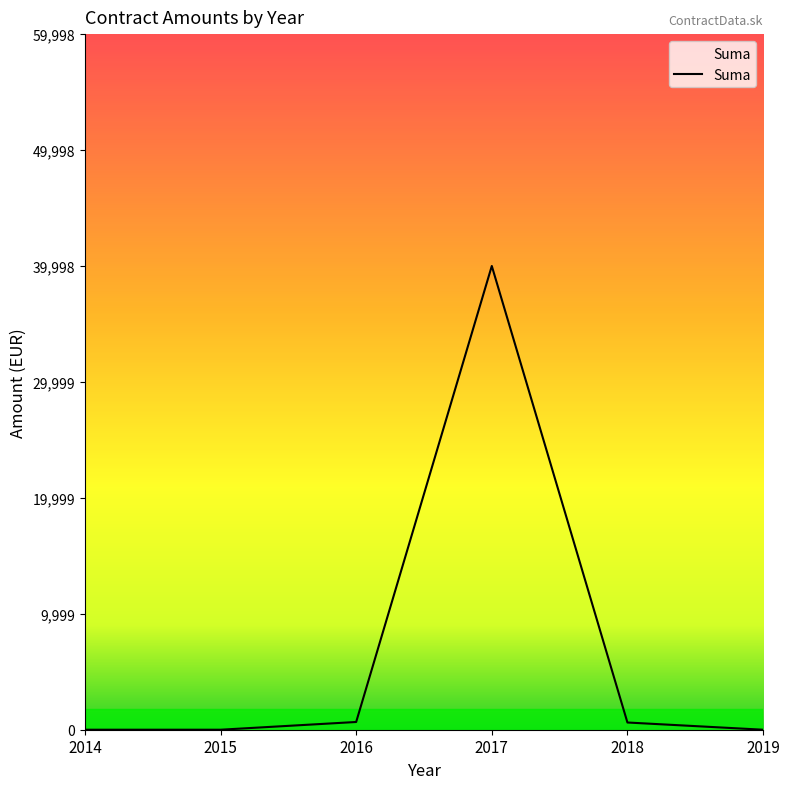

Between 2016 and 2019, which is larger?

2016